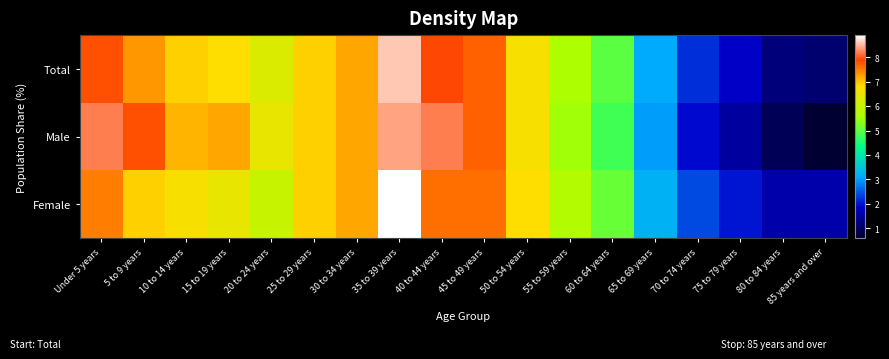

Reading left to right, extract all data points from this chart.

Total: Under 5 years=7.8	5 to 9 years=7.3	10 to 14 years=6.9	15 to 19 years=6.8	20 to 24 years=6.3	25 to 29 years=6.9	30 to 34 years=7.2	35 to 39 years=8.6	40 to 44 years=7.9	45 to 49 years=7.7	50 to 54 years=6.7	55 to 59 years=5.6	60 to 64 years=5.0	65 to 69 years=3.1	70 to 74 years=2.2	75 to 79 years=1.8	80 to 84 years=1.2	85 years and over=1.1
Male: Under 5 years=8.2	5 to 9 years=7.8	10 to 14 years=7.1	15 to 19 years=7.2	20 to 24 years=6.5	25 to 29 years=6.9	30 to 34 years=7.2	35 to 39 years=8.4	40 to 44 years=8.2	45 to 49 years=7.7	50 to 54 years=6.7	55 to 59 years=5.5	60 to 64 years=4.8	65 to 69 years=3.0	70 to 74 years=1.9	75 to 79 years=1.5	80 to 84 years=0.9	85 years and over=0.6
Female: Under 5 years=7.5	5 to 9 years=6.9	10 to 14 years=6.7	15 to 19 years=6.5	20 to 24 years=6.0	25 to 29 years=6.9	30 to 34 years=7.2	35 to 39 years=8.9	40 to 44 years=7.6	45 to 49 years=7.6	50 to 54 years=6.8	55 to 59 years=5.7	60 to 64 years=5.1	65 to 69 years=3.2	70 to 74 years=2.4	75 to 79 years=2.0	80 to 84 years=1.6	85 years and over=1.6